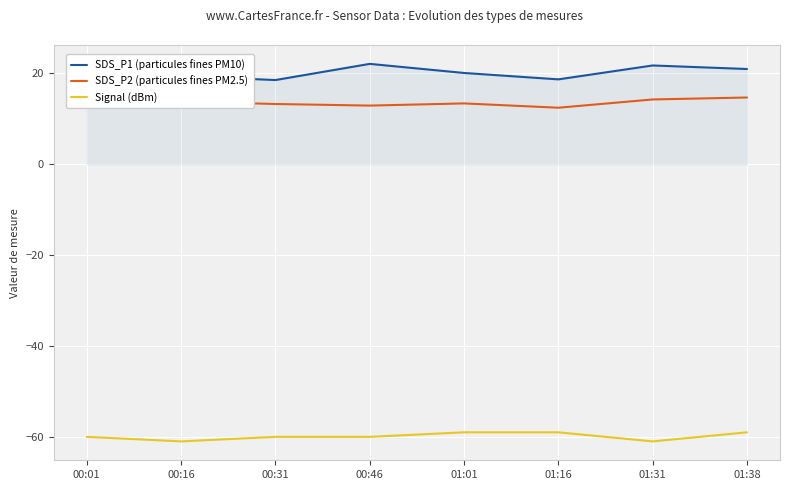

What position from the right is 00:46?

5